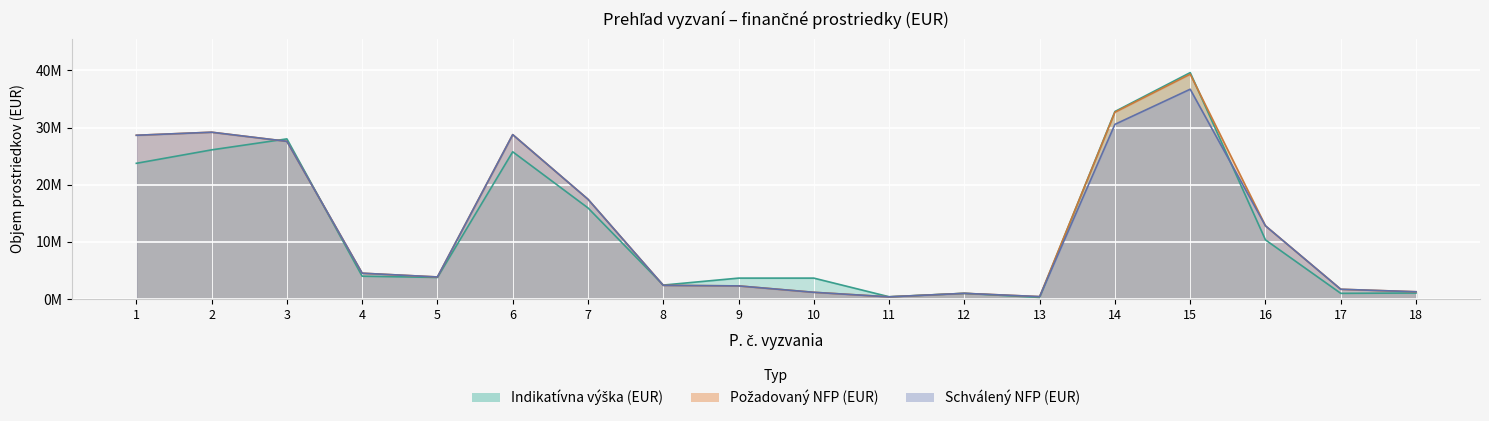

The Schválený NFP (EUR) series shows 1267593.1 at 18. True or false?

True